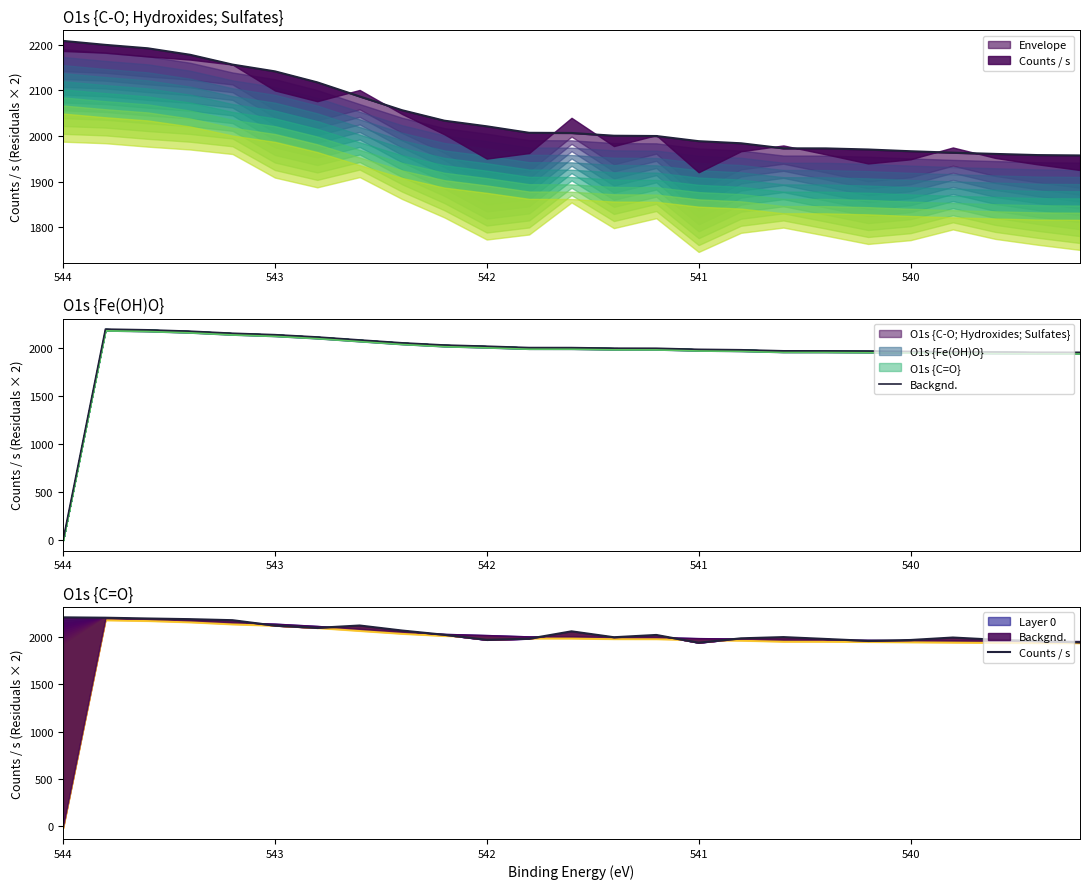

How many values in the Backgnd. series are below 2000?

12